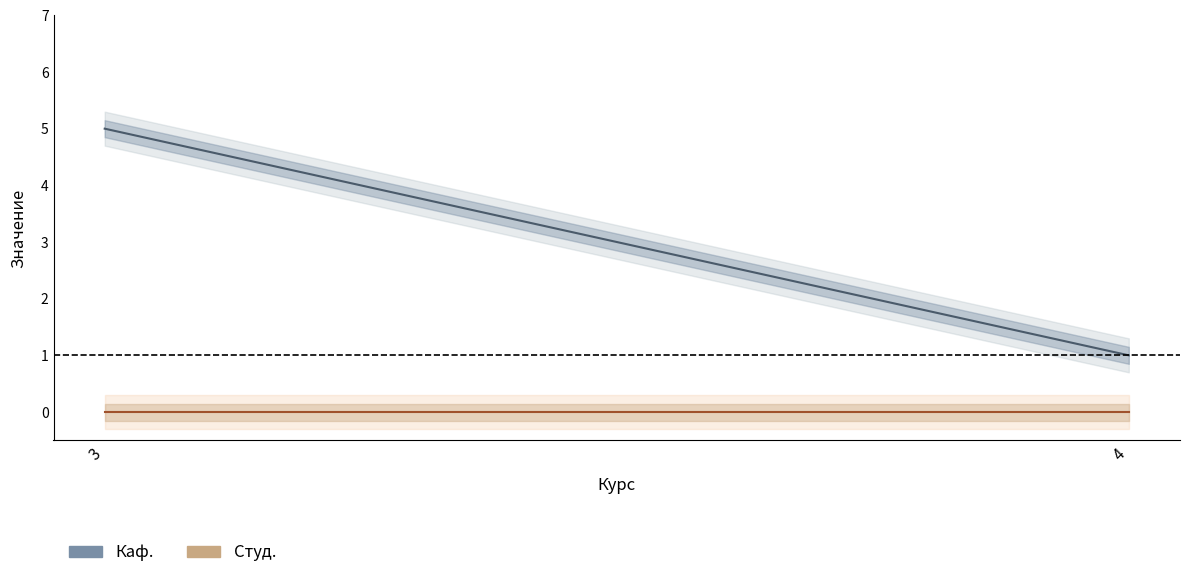

What are all the series names shown in the legend?

Каф., Студ.